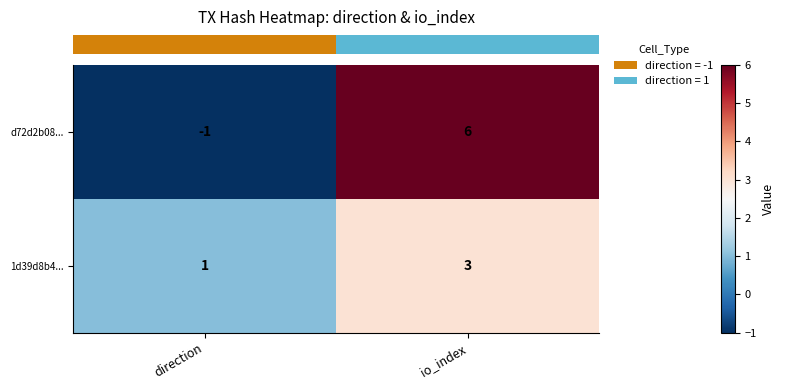

How many distinct data groups are displayed?

2